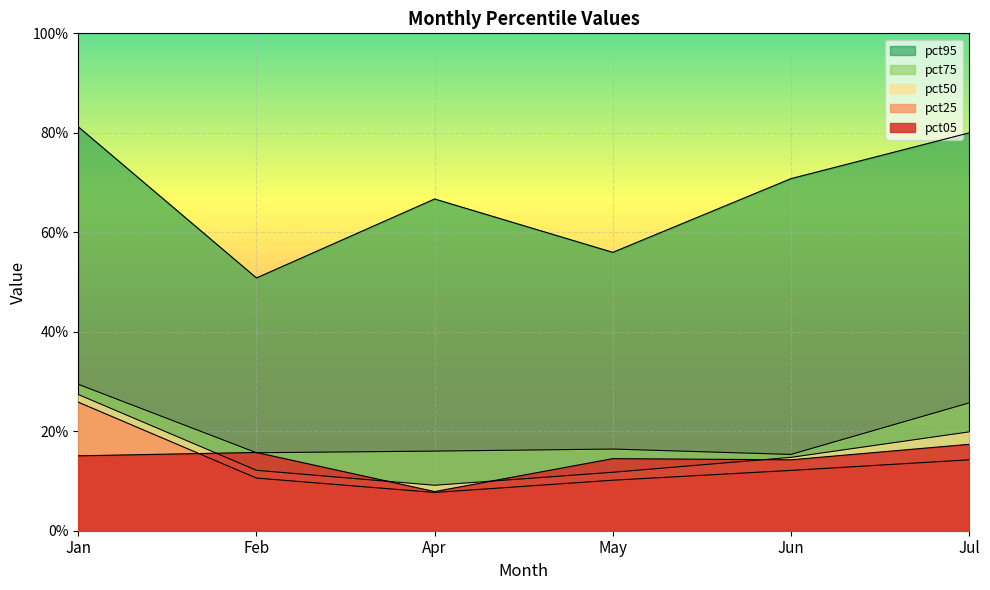

At which category is the sum across all series the highest?

Jan